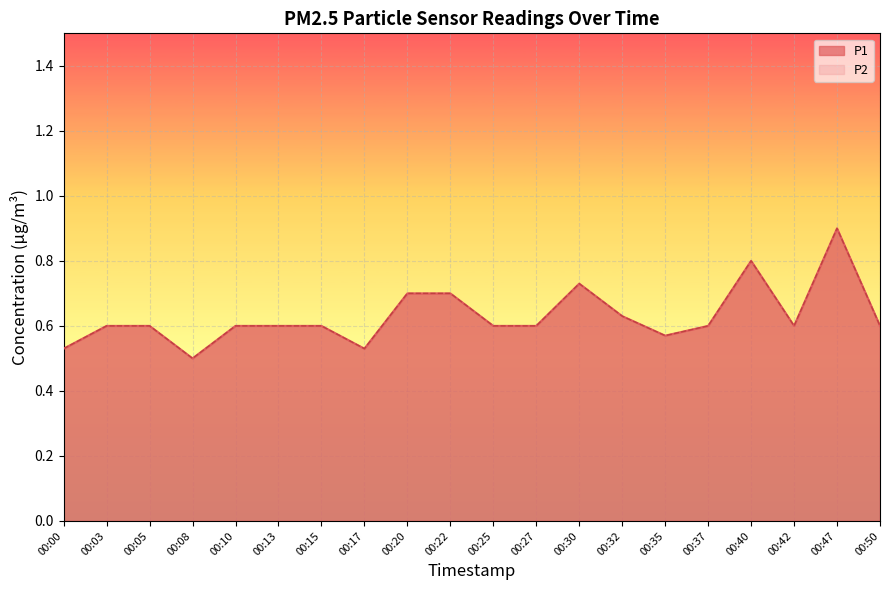

The value of P2 at 00:00 is 0.5. True or false?

True